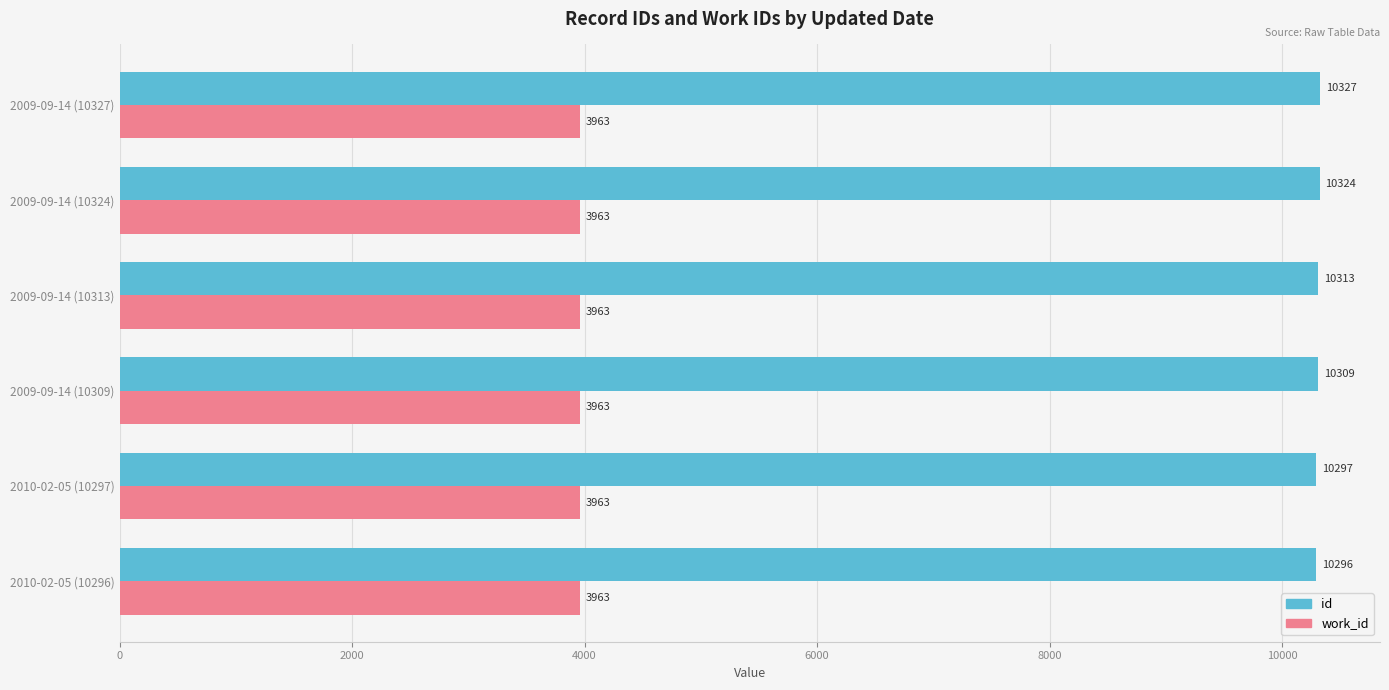

At which category is the sum across all series the highest?

2009-09-14 (10327)